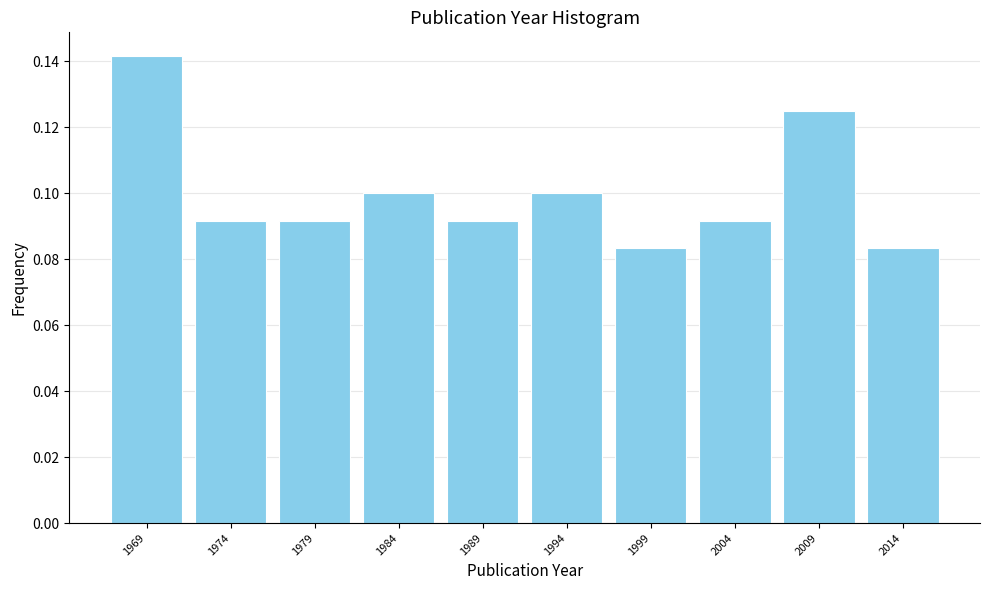

The value at 1999 is 0.1. True or false?

True